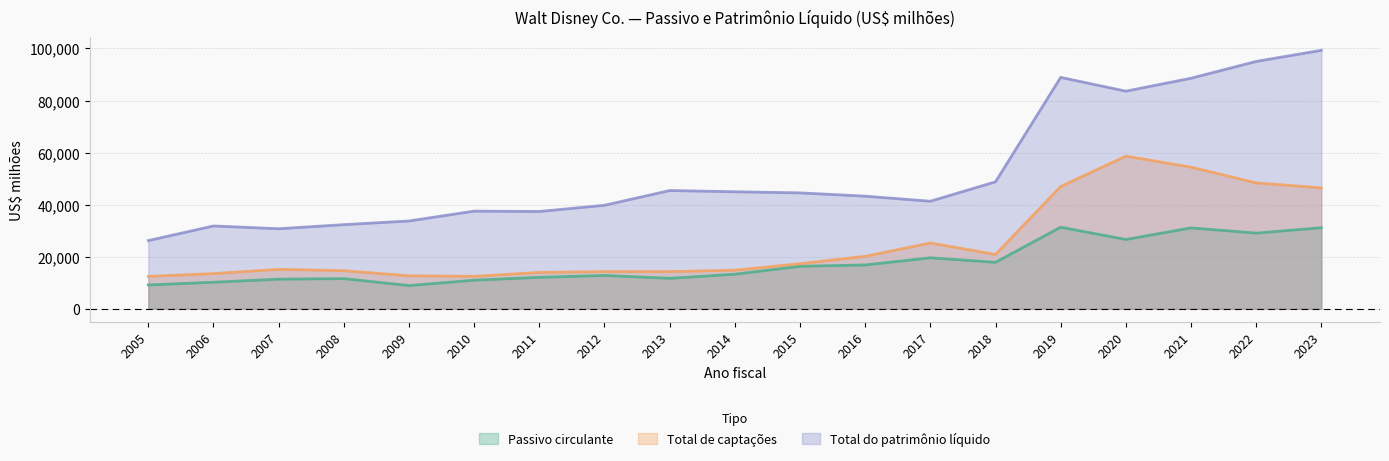

At 2015, list the series in order from smallest to largest.

Passivo circulante, Total de captações, Total do patrimônio líquido